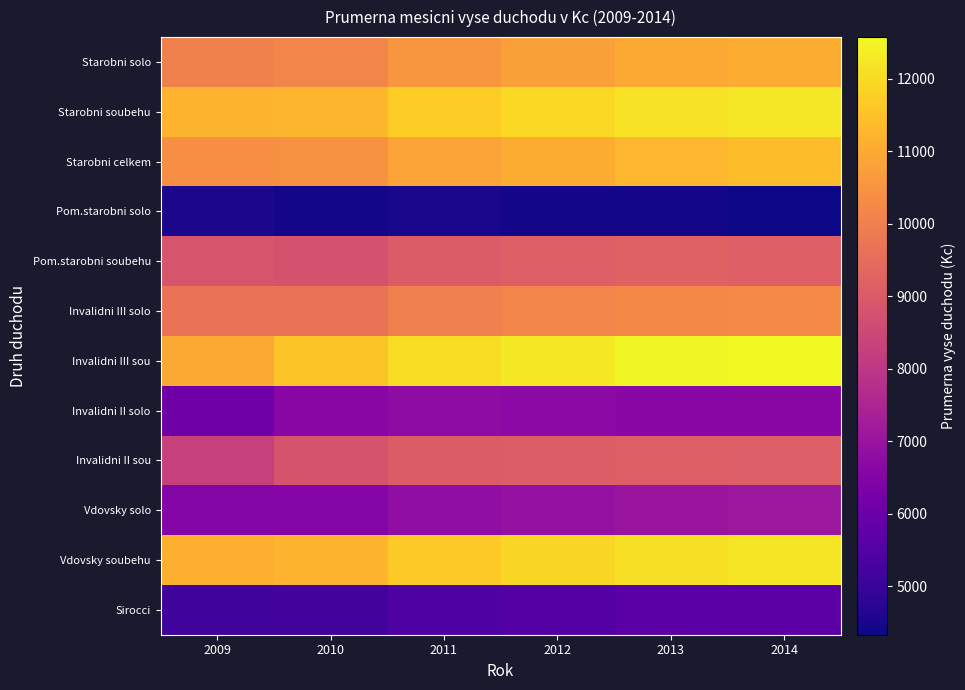

Which series changed the most between 2012 and 2013?

Invalidni III sou